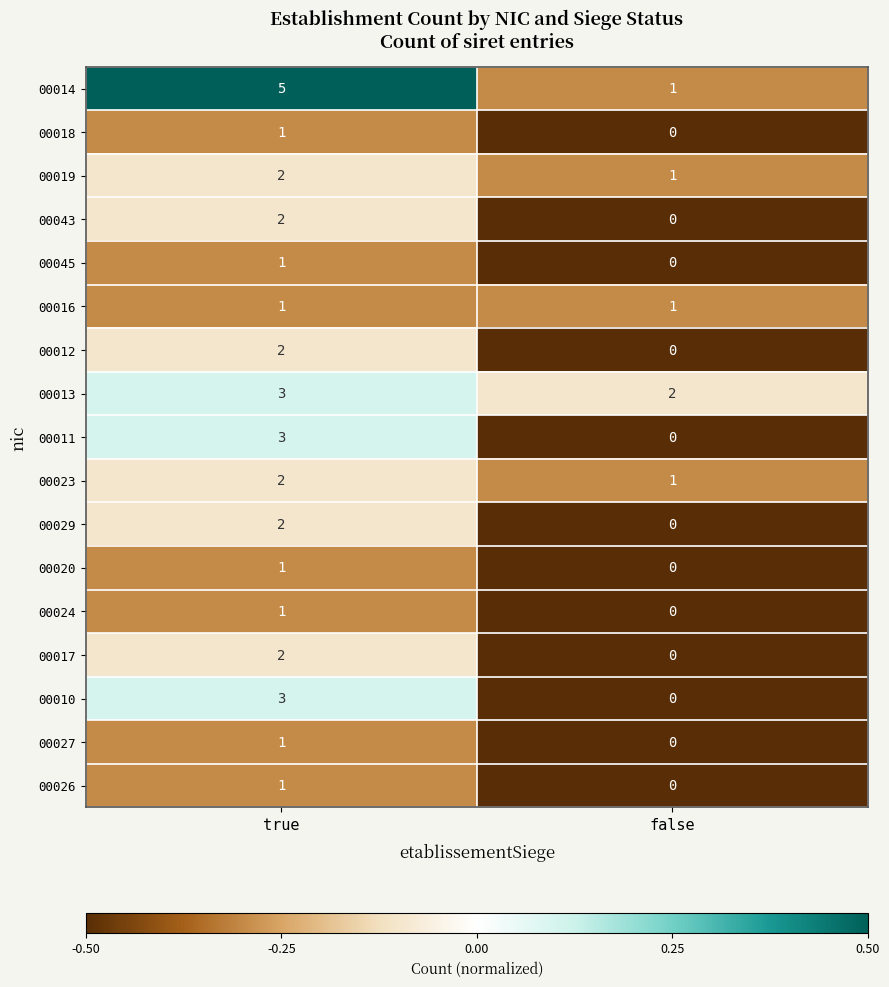

What is the greatest value displayed?

5